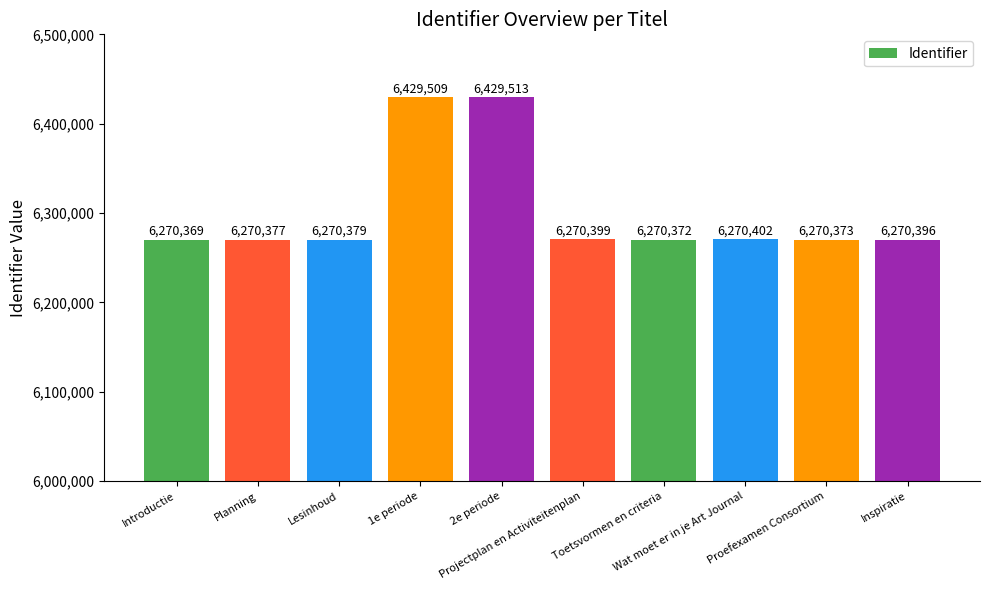

Count the number of data series in this chart.

1